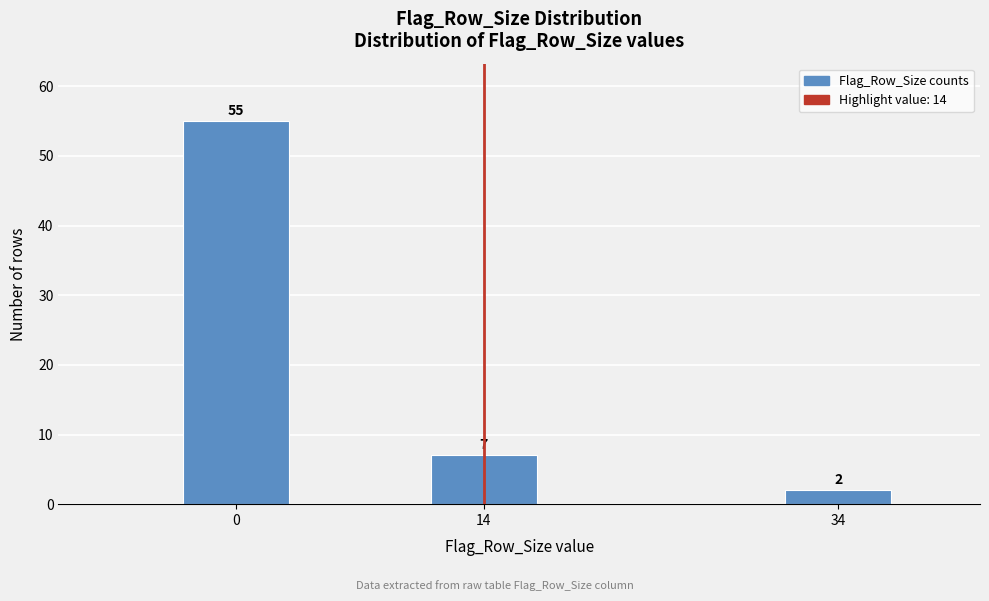

Reading left to right, extract all data points from this chart.

55	7	2